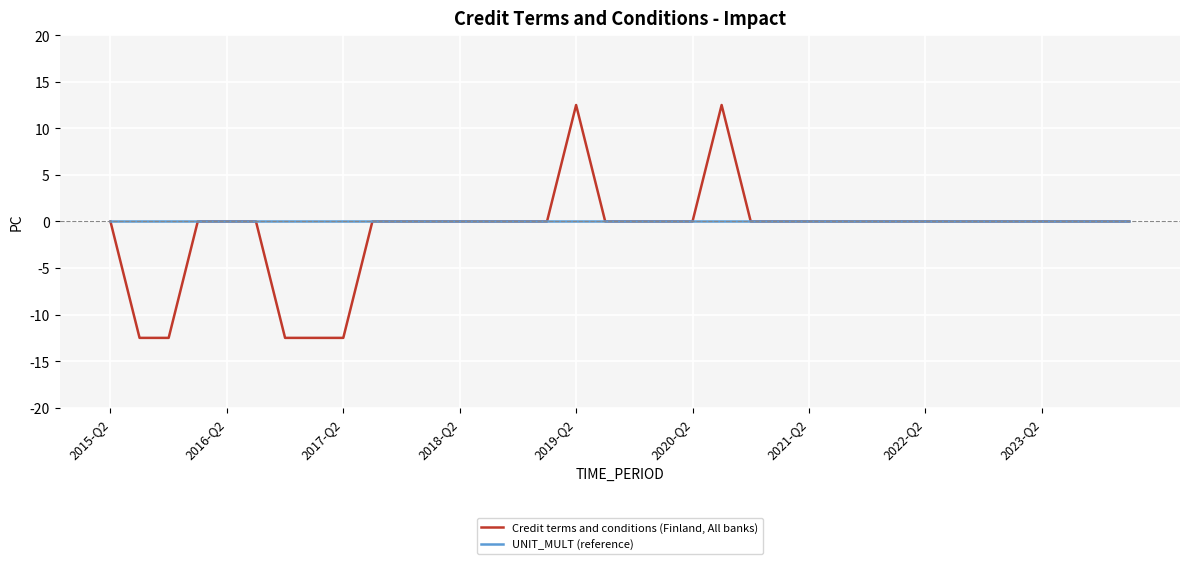

Reading right to left, what are all the values shown in this chart?

Credit terms and conditions (Finland, All banks): 0.0	0.0	0.0	0.0	0.0	0.0	0.0	0.0	0.0	0.0	0.0	0.0	0.0	0.0	12.5	0.0	0.0	0.0	0.0	12.5	0.0	0.0	0.0	0.0	0.0	0.0	0.0	-12.5	-12.5	-12.5	0.0	0.0	0.0	-12.5	-12.5	0.0
UNIT_MULT (reference): 0.0	0.0	0.0	0.0	0.0	0.0	0.0	0.0	0.0	0.0	0.0	0.0	0.0	0.0	0.0	0.0	0.0	0.0	0.0	0.0	0.0	0.0	0.0	0.0	0.0	0.0	0.0	0.0	0.0	0.0	0.0	0.0	0.0	0.0	0.0	0.0